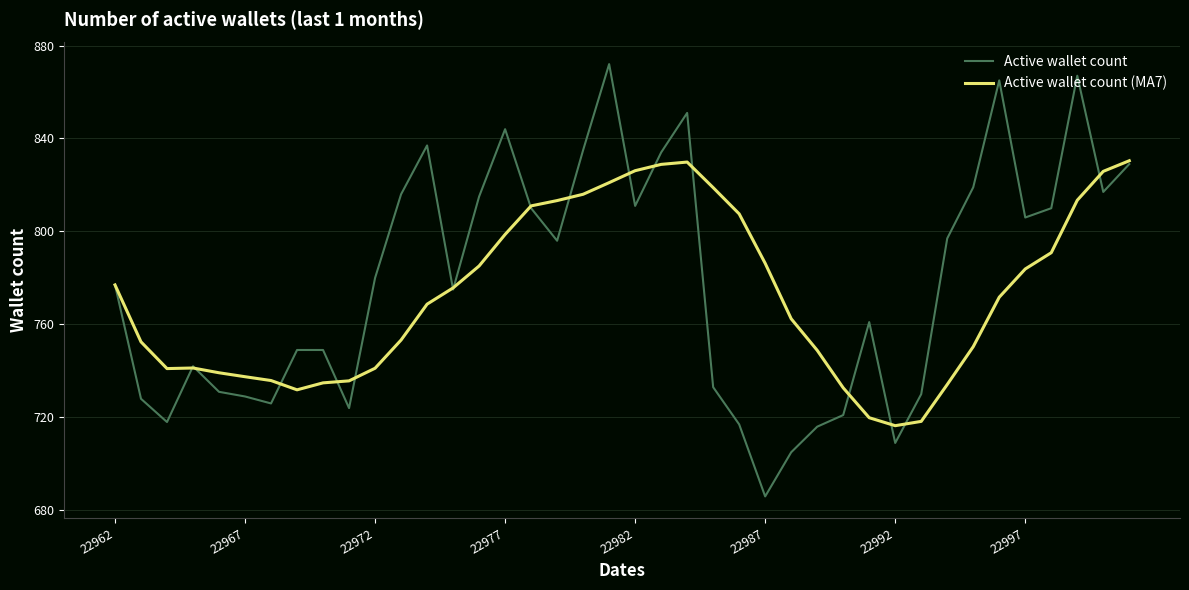

Rank the series by their maximum value, from lowest to highest.

Active wallet count (MA7), Active wallet count